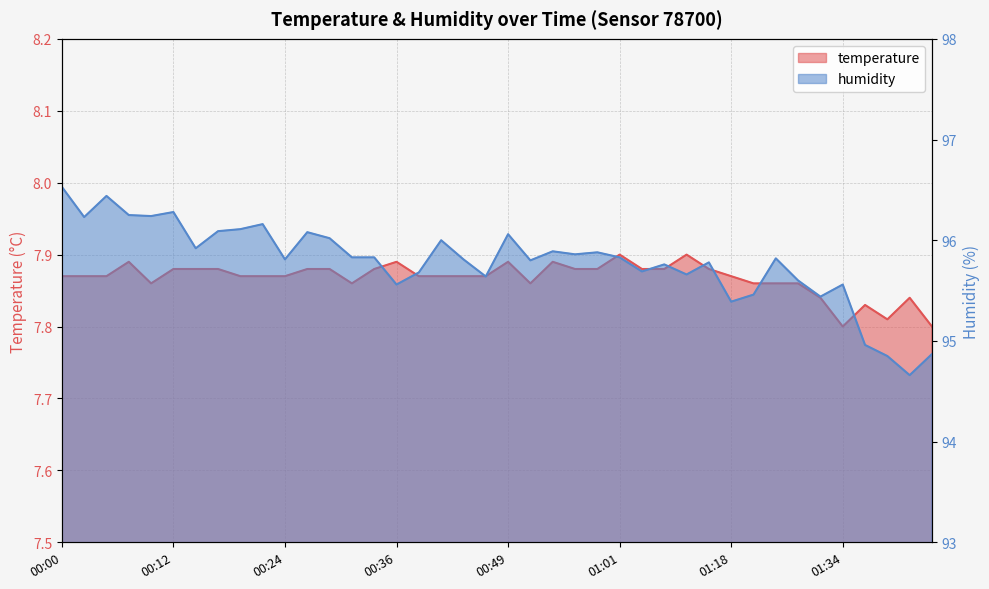

List the labels in order of humidity value, largest first.

00:00, 00:05, 00:12, 00:07, 00:10, 00:02, 00:22, 00:19, 00:17, 00:27, 00:49, 00:29, 00:41, 00:14, 00:53, 00:58, 00:56, 00:31, 00:34, 01:01, 01:26, 00:24, 00:44, 00:51, 01:16, 01:11, 01:06, 00:39, 01:13, 00:46, 01:29, 00:36, 01:34, 01:21, 01:32, 01:18, 01:36, 01:44, 01:39, 01:41